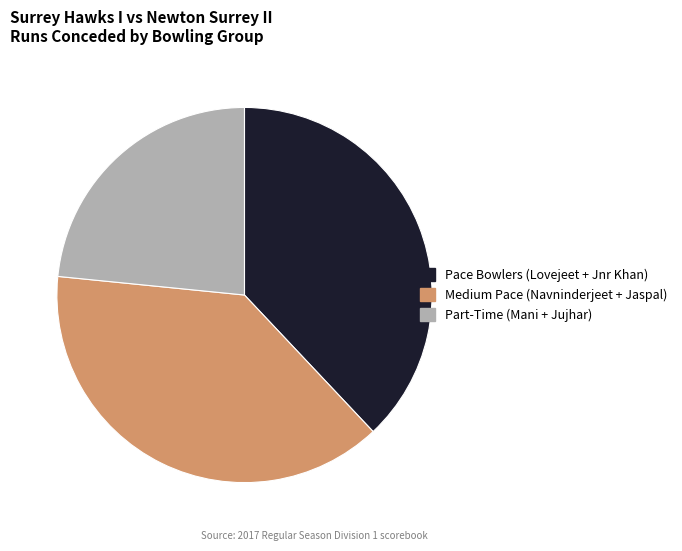

Which slice is the smallest?

Part-Time (Mani + Jujhar)